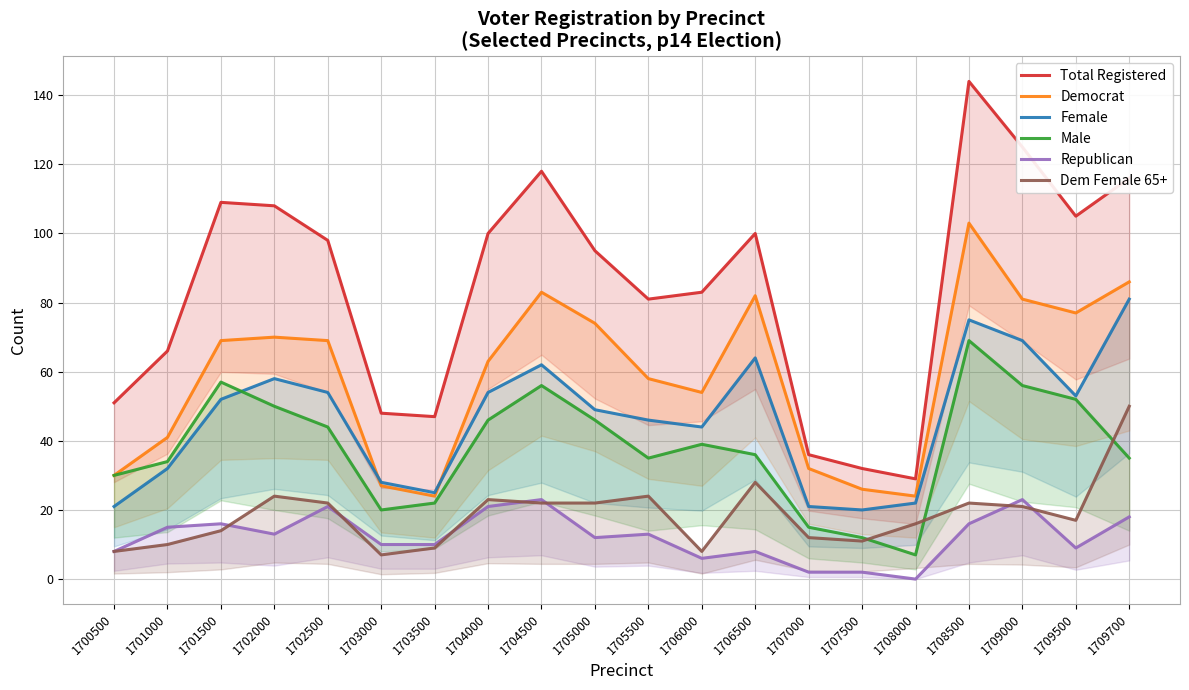

In Republican, how many points are lower than both neighbors (excluding endpoints)?

5